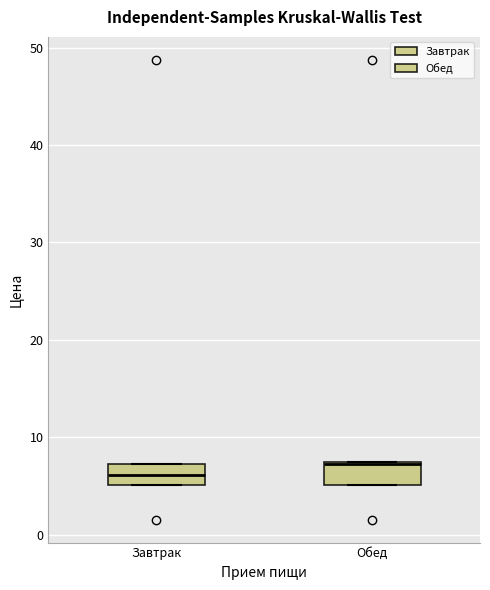

Which box has the lowest median line?

Завтрак